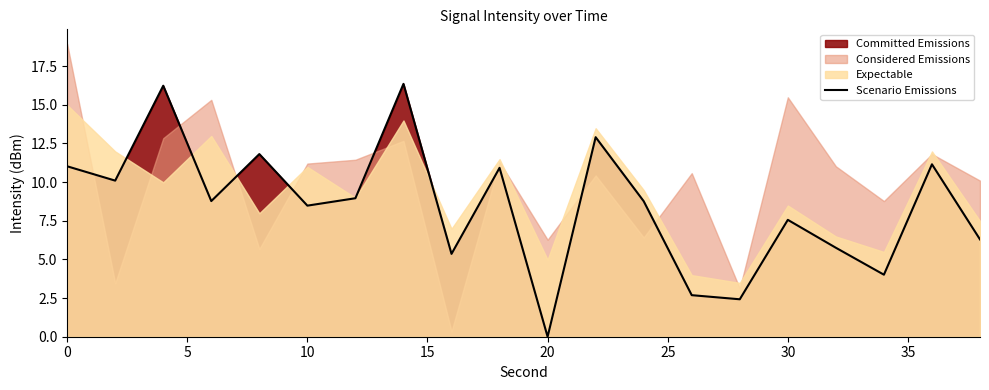

Is it true that Scenario Emissions equals -9.5 at 20?

False